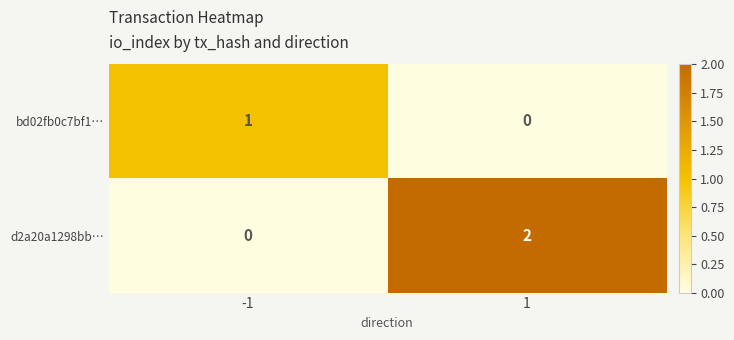

Reading left to right, list all the values displayed in this chart.

bd02fb0c7bf1…: -1=1	1=0
d2a20a1298bb…: -1=0	1=2